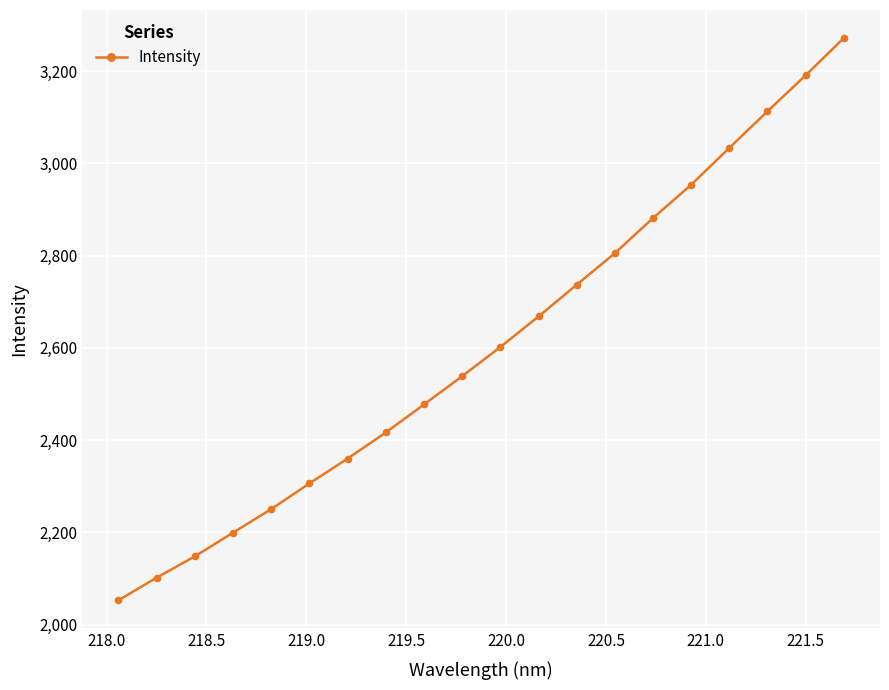

Reading left to right, list all the values displayed in this chart.

2053.0	2102.0	2148.1	2199.6	2250.6	2306.4	2360.2	2416.8	2477.4	2538.8	2602.0	2668.3	2737.0	2805.4	2881.5	2953.8	3033.7	3113.0	3191.1	3271.8